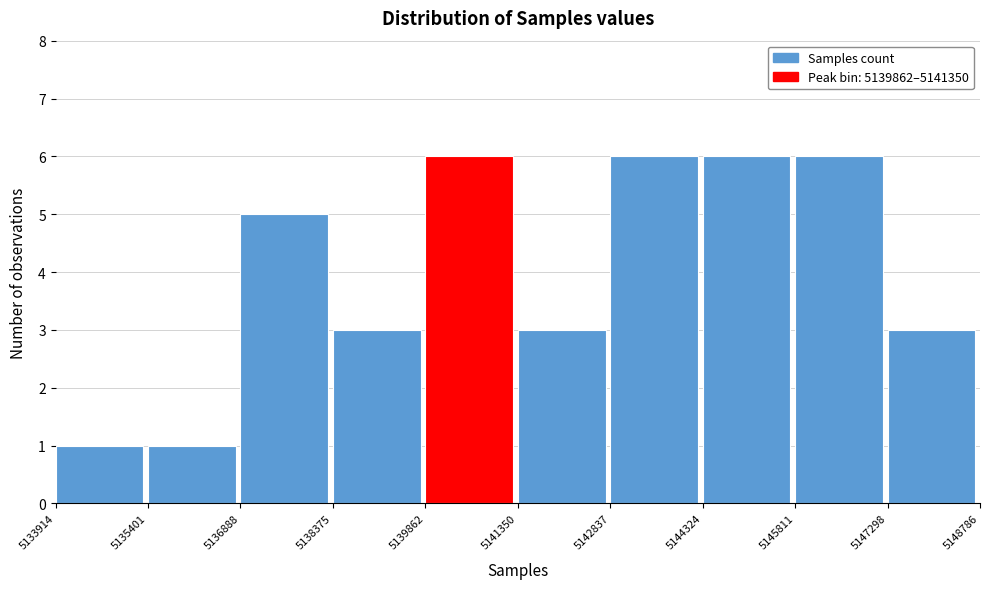

Reading left to right, transcribe this chart: for each bar, give the range it covers on the x-axis and its height. The values are not printed on the chart, so give them approximately, as read against the axis.

5133914 to 5135401: 1
5135401 to 5136888: 1
5136888 to 5138375: 5
5138375 to 5139862: 3
5139862 to 5141350: 6
5141350 to 5142837: 3
5142837 to 5144324: 6
5144324 to 5145811: 6
5145811 to 5147298: 6
5147298 to 5148786: 3